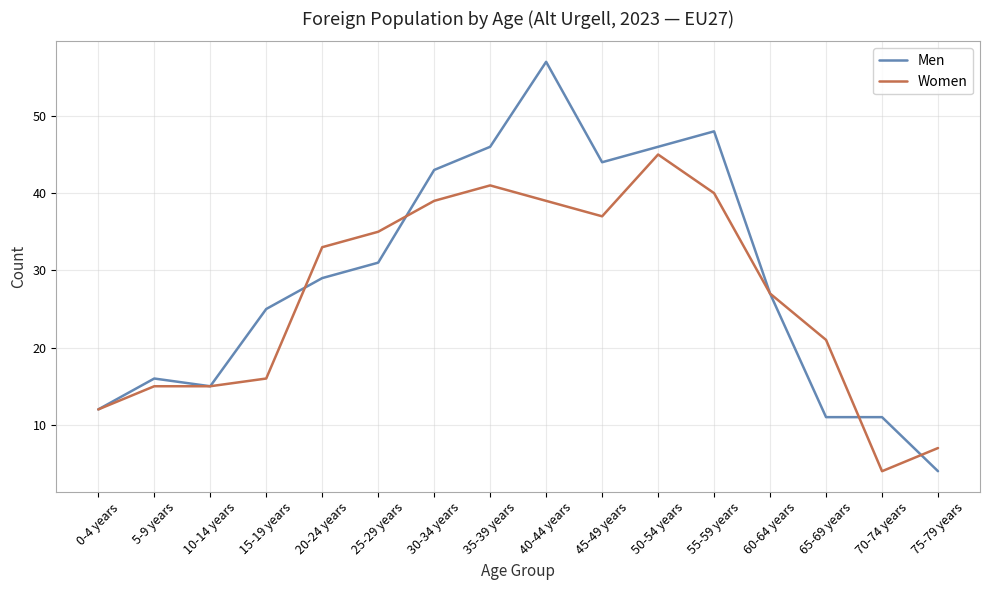

Rank the series at 30-34 years from lowest to highest value.

Women, Men